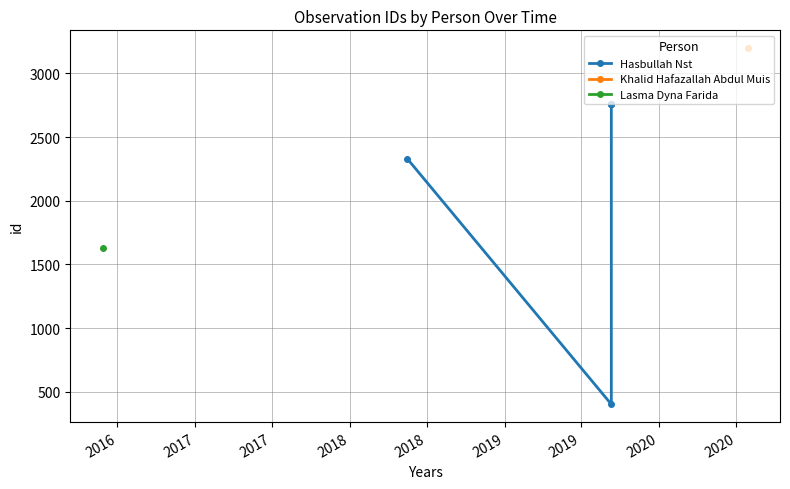

How many points are lower than both their immediate neighbors (excluding endpoints)?

1